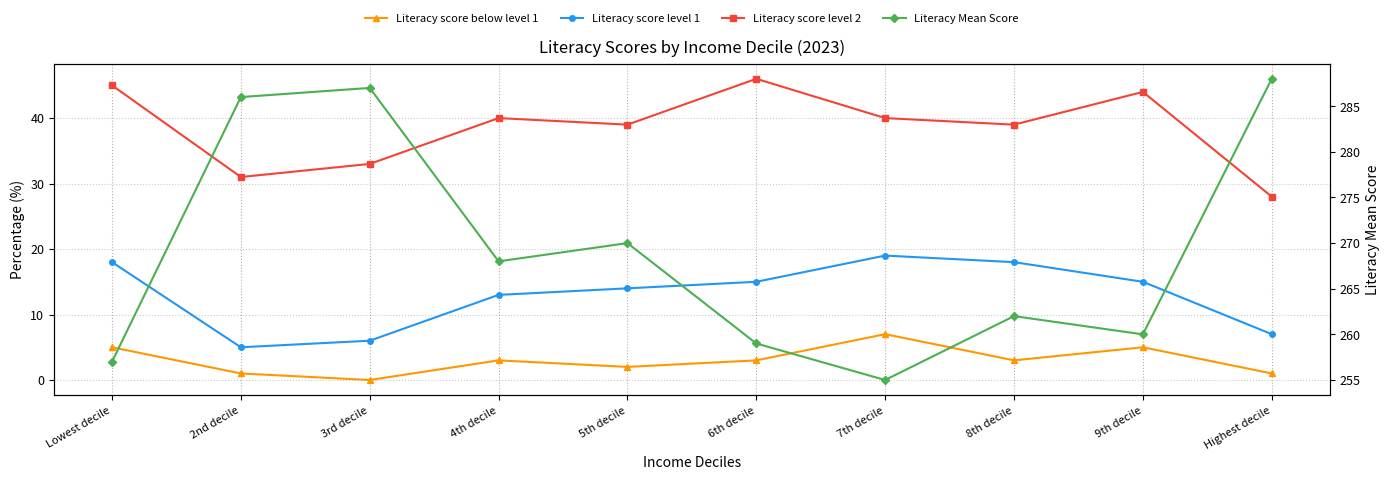

Rank the categories by Literacy score level 1 value from highest to lowest.

7th decile, Lowest decile, 8th decile, 6th decile, 9th decile, 5th decile, 4th decile, Highest decile, 3rd decile, 2nd decile